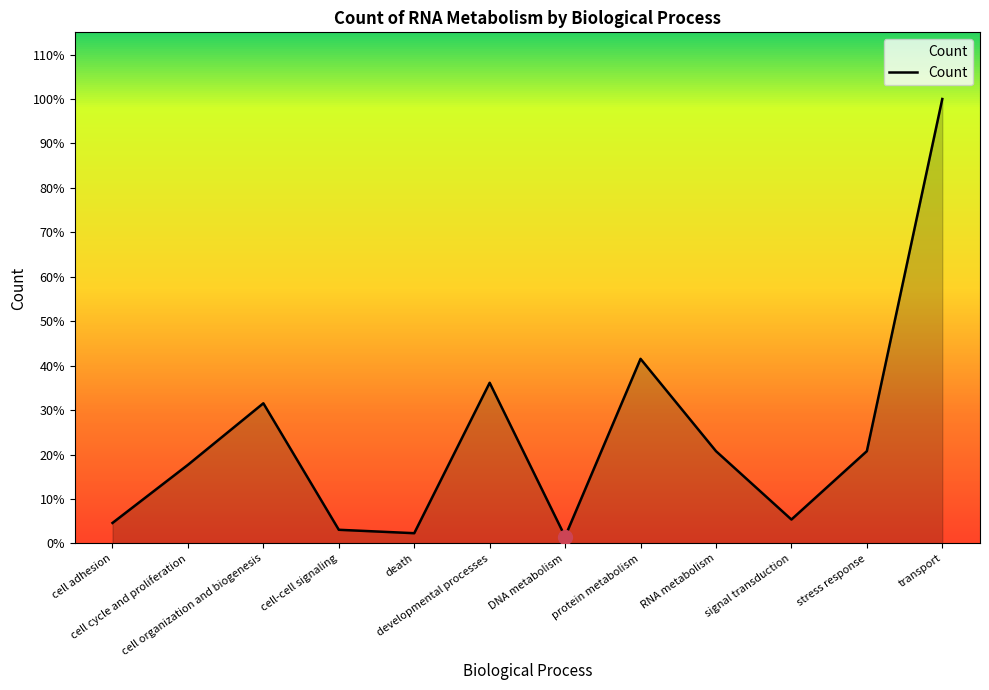

What is the label of the 10th point from the right?

cell organization and biogenesis